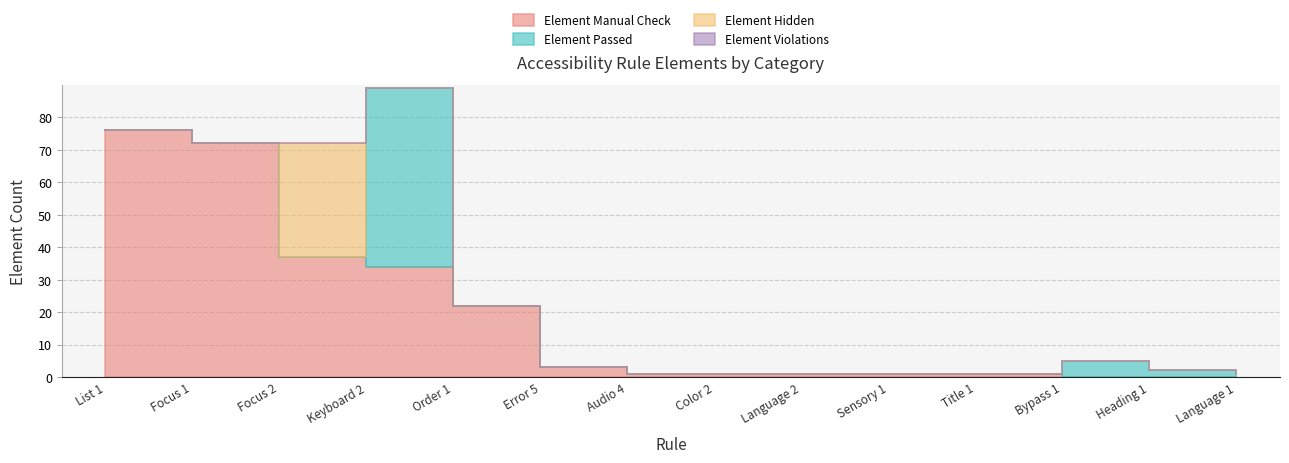

Is it true that Element Hidden equals 0 at Language 1?

True